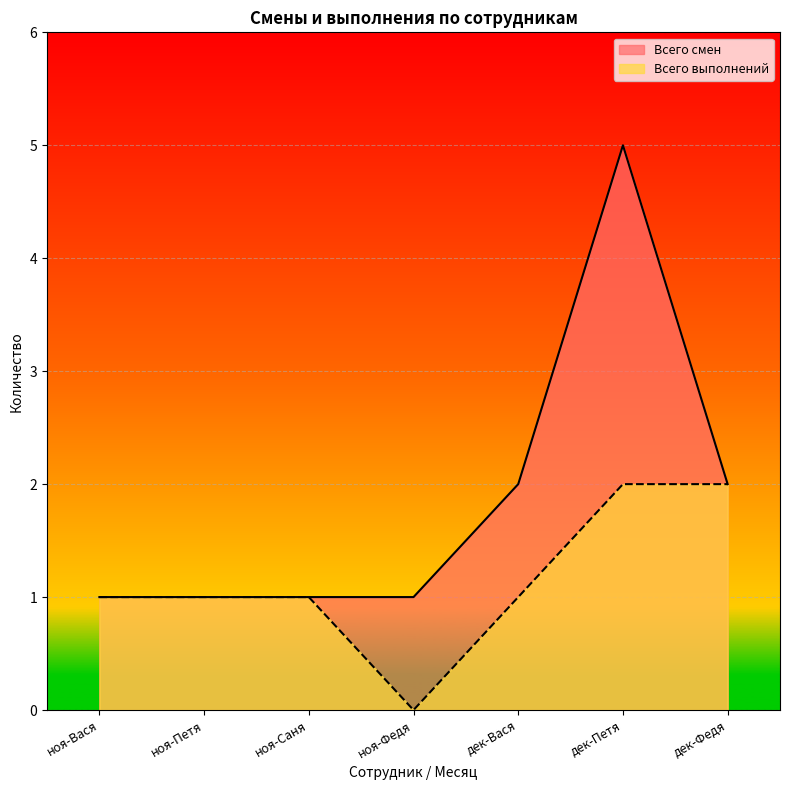

What is the difference between the maximum and minimum values in the Всего смен series?

4